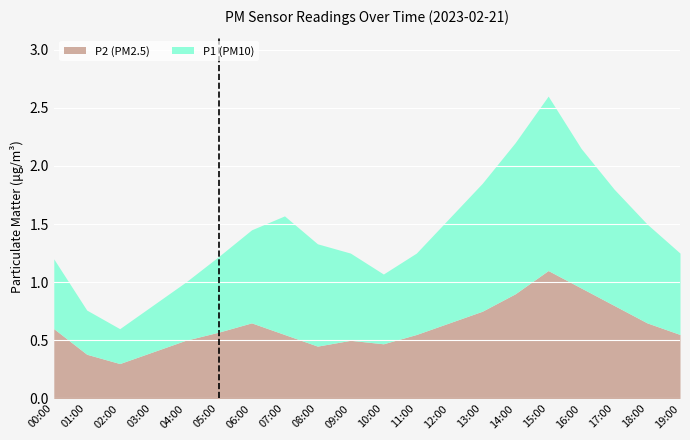

At which label is P2 closest to 0?

02:00